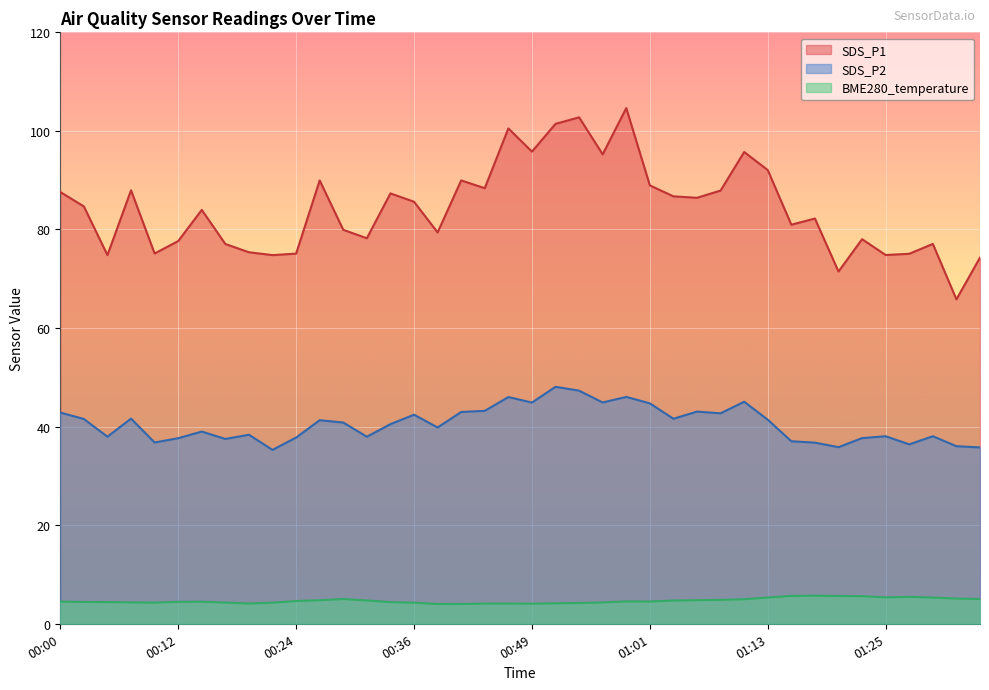

Rank the categories by SDS_P1 value from lowest to highest.

01:33, 01:21, 01:35, 00:04, 00:22, 01:25, 01:28, 00:24, 00:09, 00:19, 00:17, 01:30, 00:12, 01:23, 00:32, 00:39, 00:29, 01:16, 01:18, 00:14, 00:02, 00:36, 01:06, 01:03, 00:34, 00:00, 01:08, 00:07, 00:44, 01:01, 00:27, 00:41, 01:13, 00:56, 01:11, 00:49, 00:46, 00:51, 00:54, 00:58